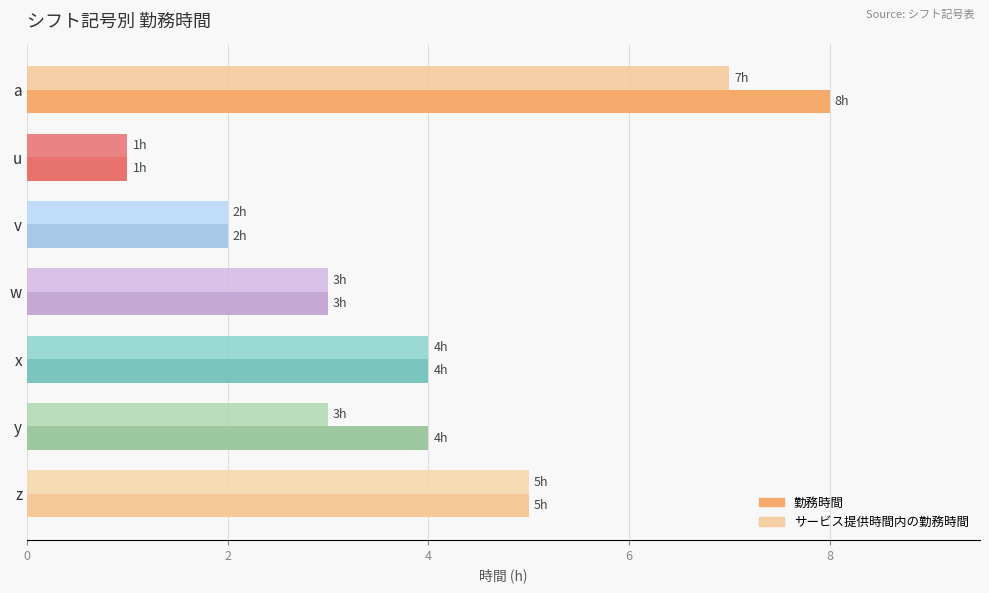

Count the number of data series in this chart.

2